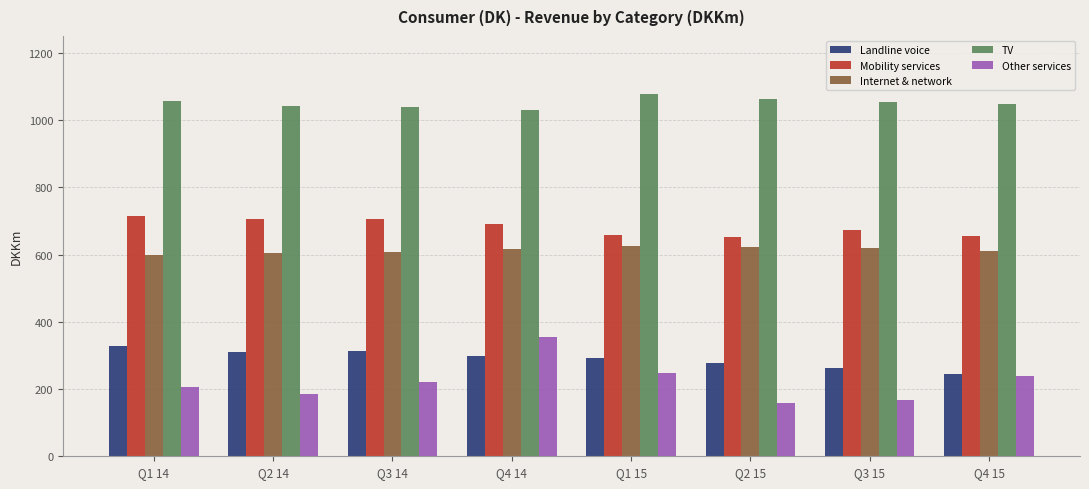

What is the label of the 5th bar from the left?

Q1 15